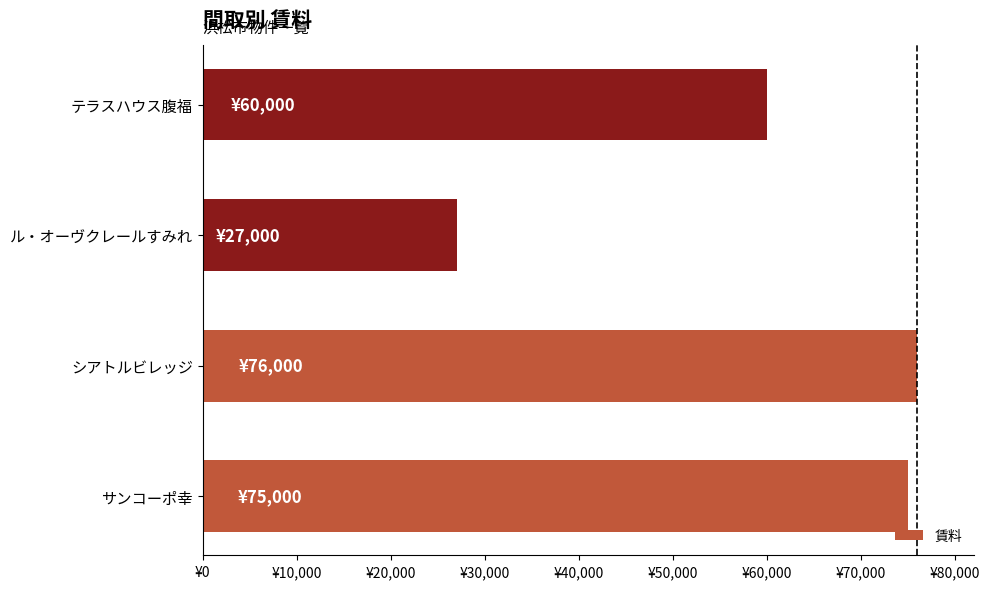

Does the chart contain any negative values?

No